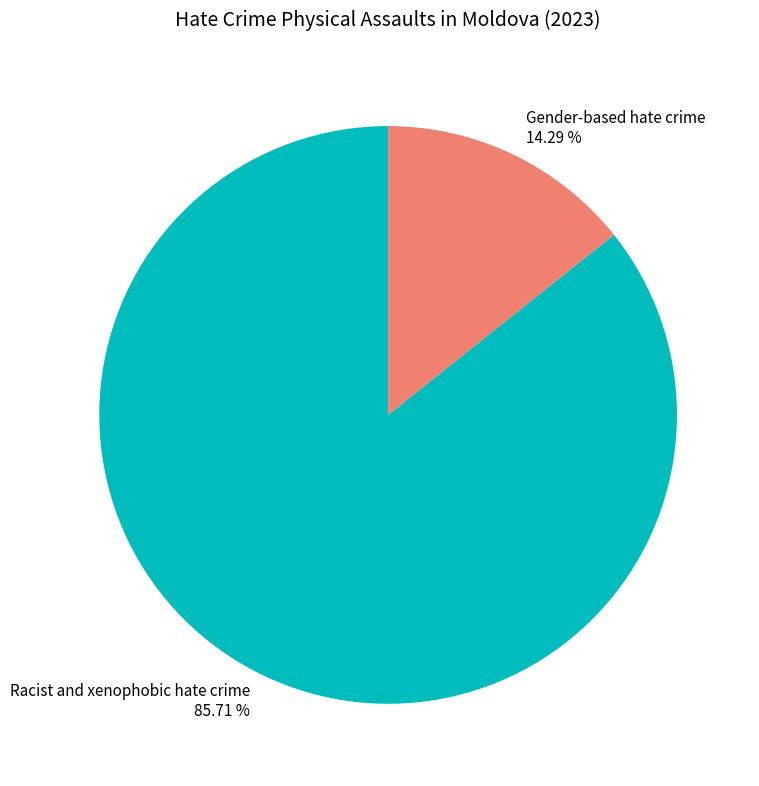

What percentage is the Racist and xenophobic hate crime slice, to the nearest percent?

86%